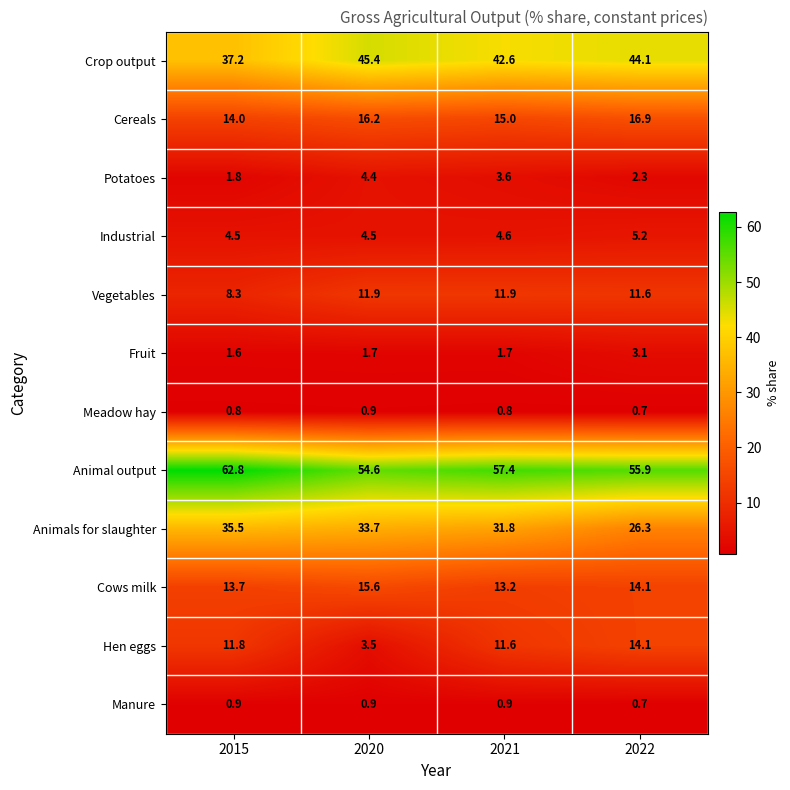

The Industrial series shows 1.1 at 2015. True or false?

False